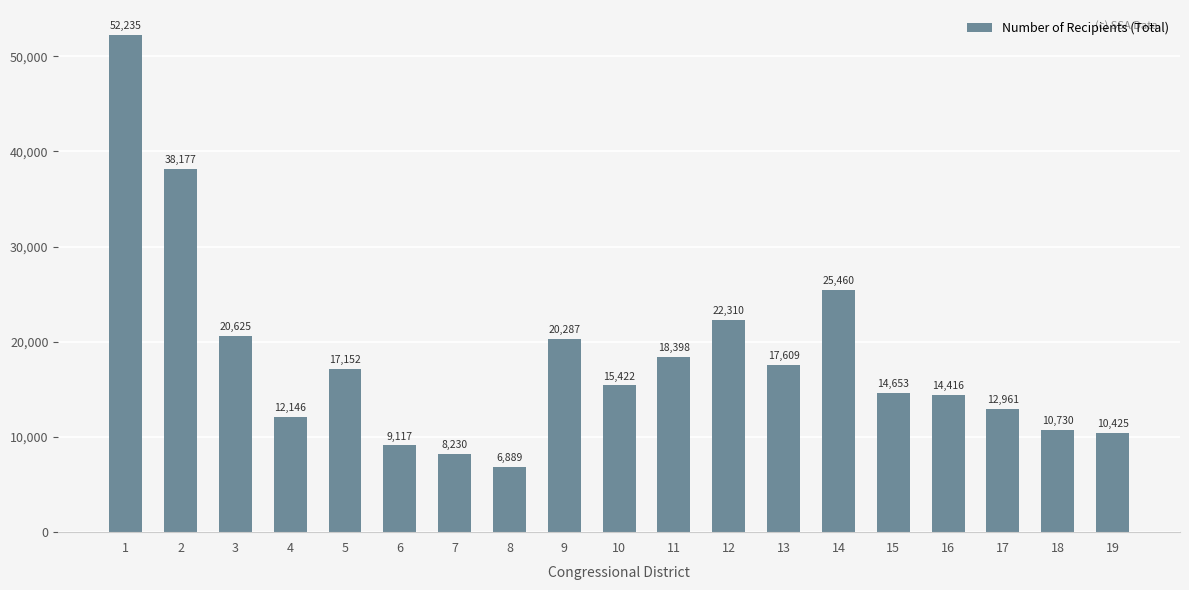

What is the value of the 1st bar from the left?

52235